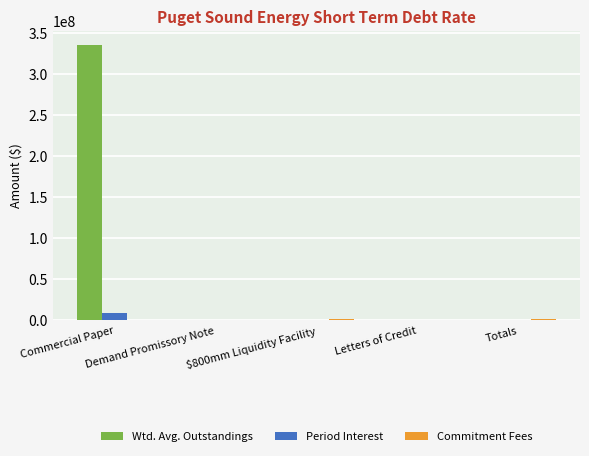

Which series has the largest total across all categories?

Wtd. Avg. Outstandings